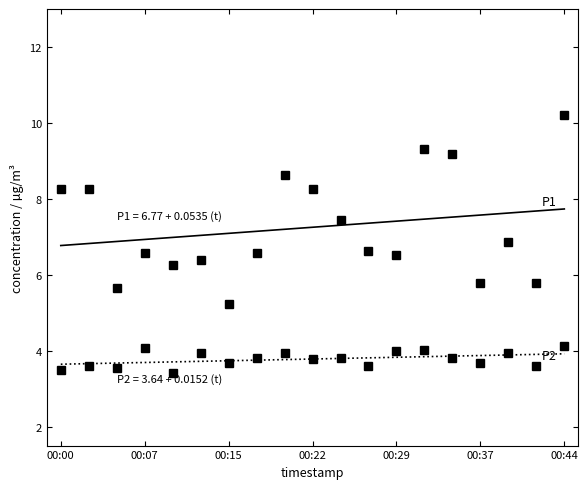

What is the smallest value displayed?

3.4